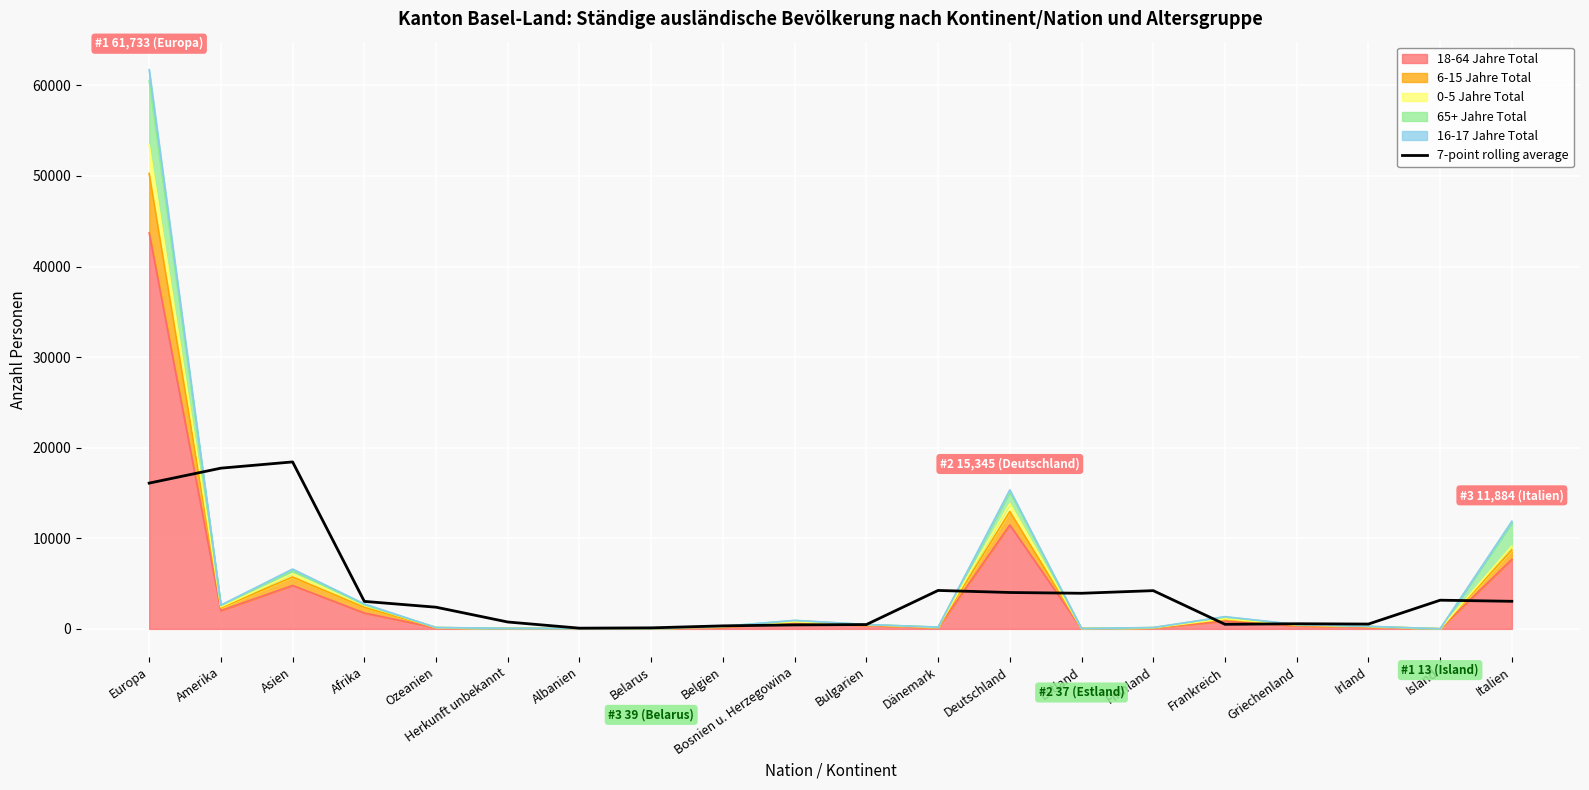

Reading left to right, extract all data points from this chart.

16090.2	17741.0	18430.2	3034.8	2393.0	759.5	80.0	113.0	333.8	438.2	477.8	4243.2	4016.5	3931.8	4220.5	504.5	566.5	532.8	3165.8	3045.5